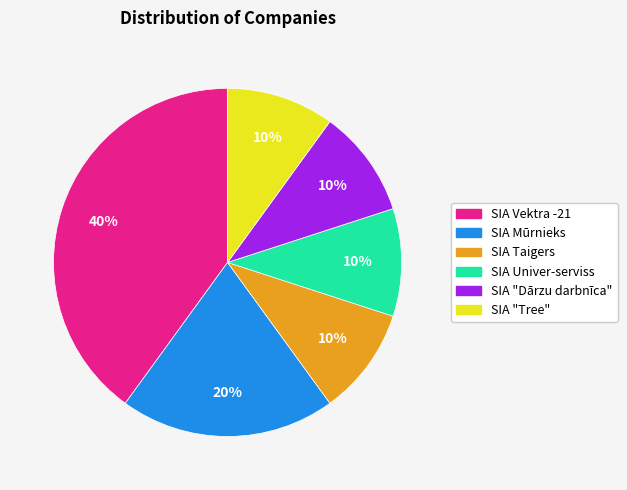

Approximately how many times larger is the value at SIA "Tree" compared to SIA Univer-serviss?

1.0